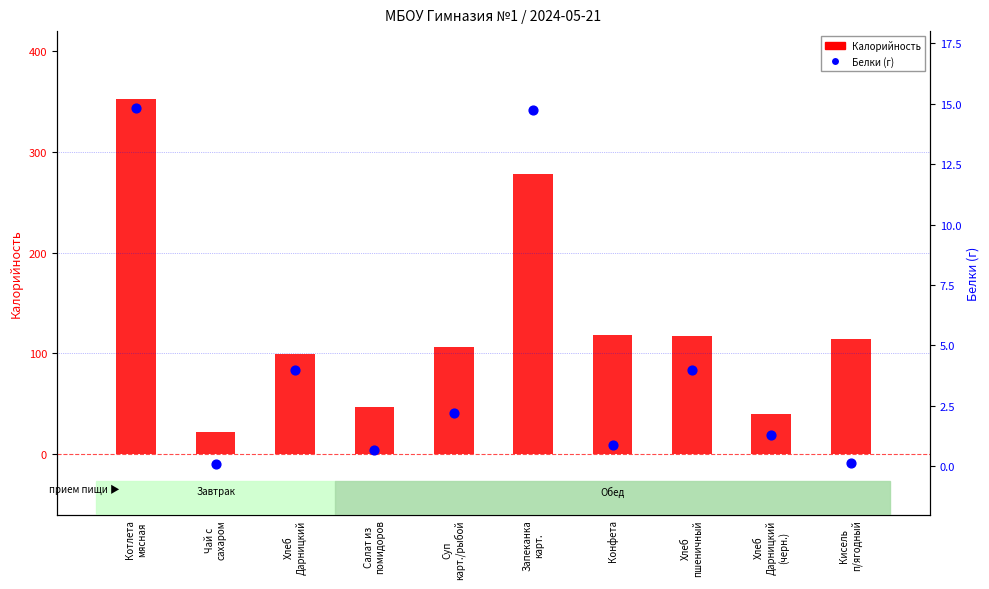

What is the total value across all series at Запеканка
карт.?

292.6